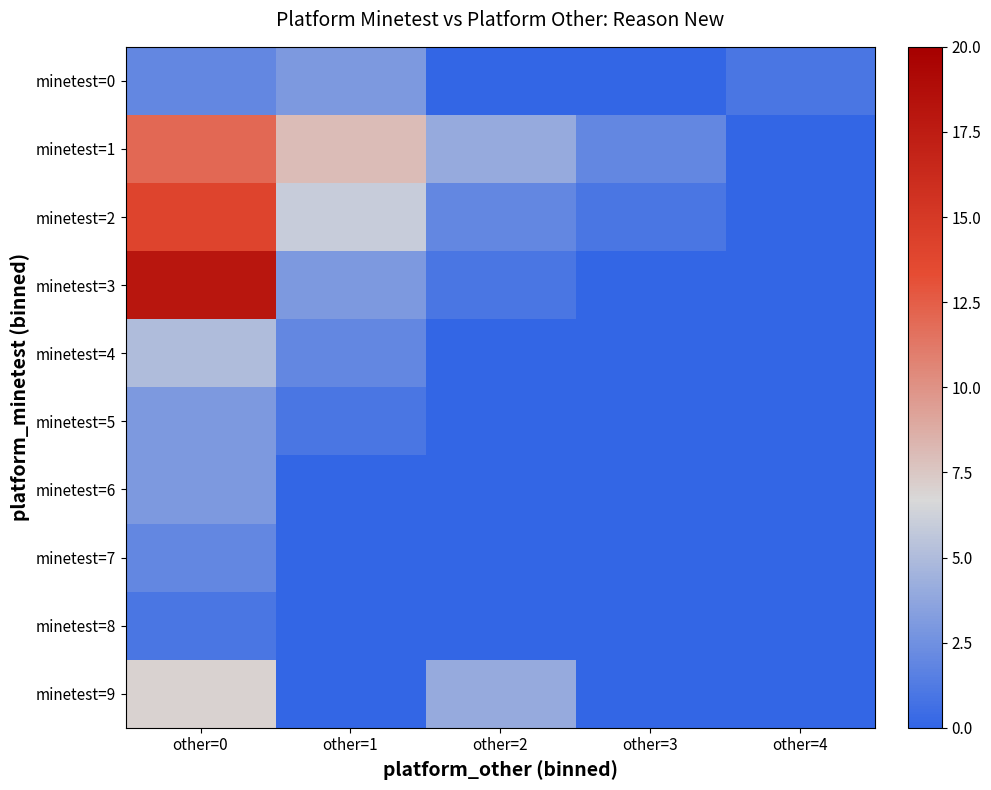

Reading left to right, what are all the values shown in this chart?

minetest=0: other=0=2	other=1=3	other=2=0	other=3=0	other=4=1
minetest=1: other=0=12	other=1=8	other=2=4	other=3=2	other=4=0
minetest=2: other=0=14	other=1=6	other=2=2	other=3=1	other=4=0
minetest=3: other=0=18	other=1=3	other=2=1	other=3=0	other=4=0
minetest=4: other=0=5	other=1=2	other=2=0	other=3=0	other=4=0
minetest=5: other=0=3	other=1=1	other=2=0	other=3=0	other=4=0
minetest=6: other=0=3	other=1=0	other=2=0	other=3=0	other=4=0
minetest=7: other=0=2	other=1=0	other=2=0	other=3=0	other=4=0
minetest=8: other=0=1	other=1=0	other=2=0	other=3=0	other=4=0
minetest=9: other=0=7	other=1=0	other=2=4	other=3=0	other=4=0